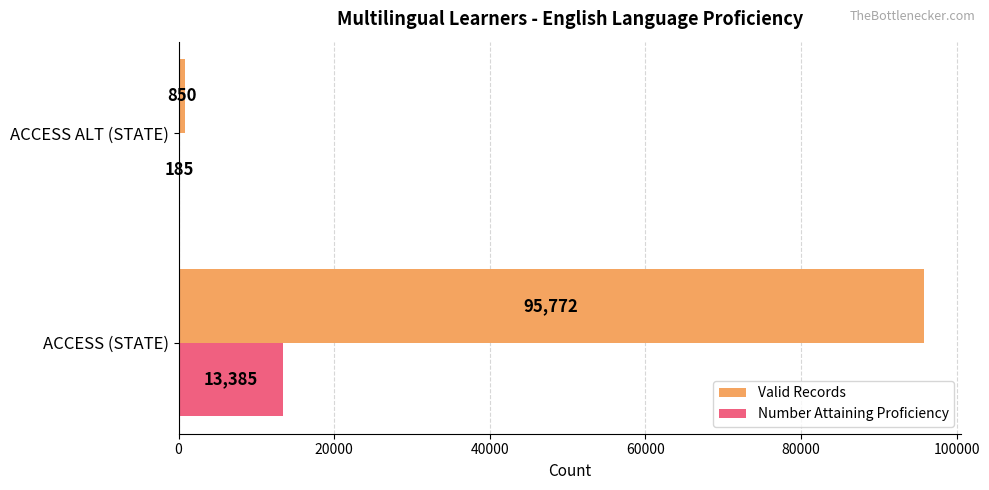

Between ACCESS (STATE) and ACCESS ALT (STATE), which series saw the biggest shift?

Valid Records